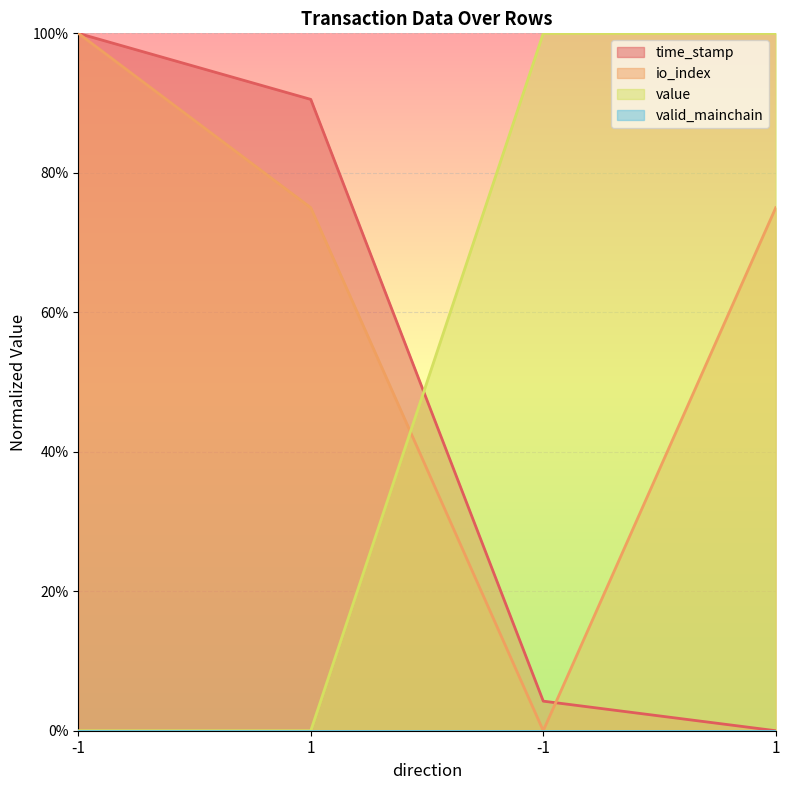

Which series has the largest total across all categories?

io_index